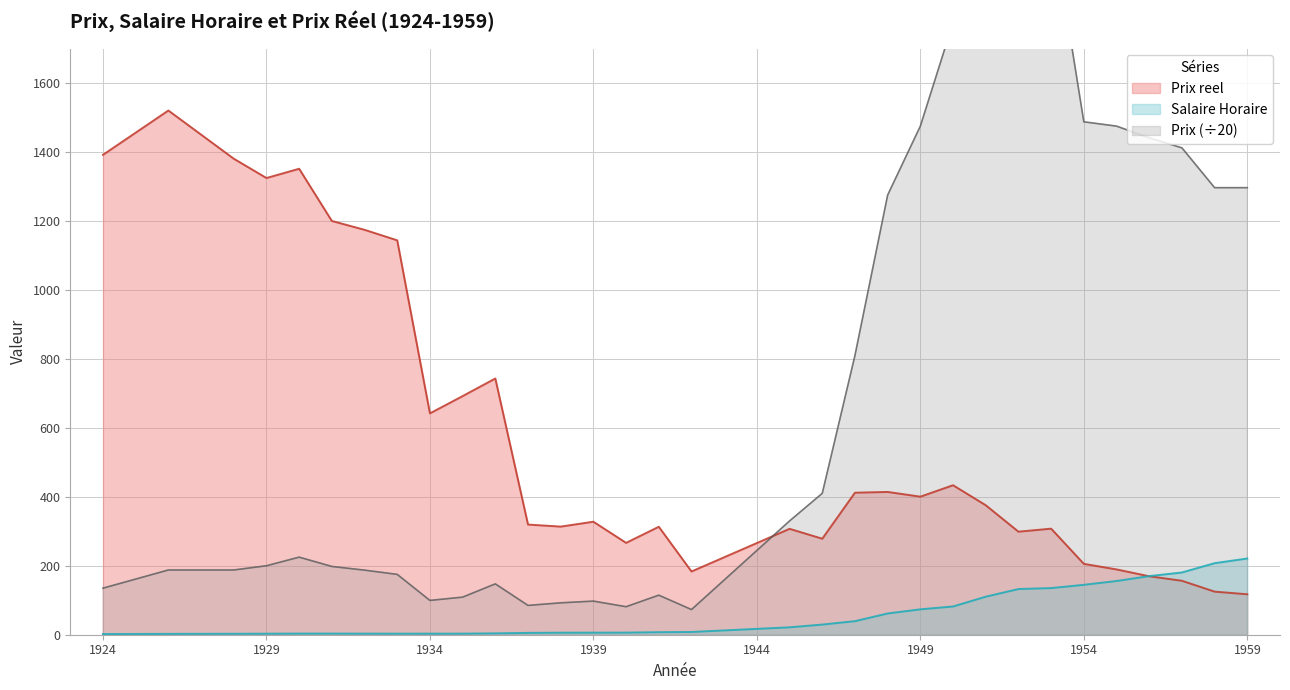

The Prix series shows 994.0 at 1949. True or false?

False